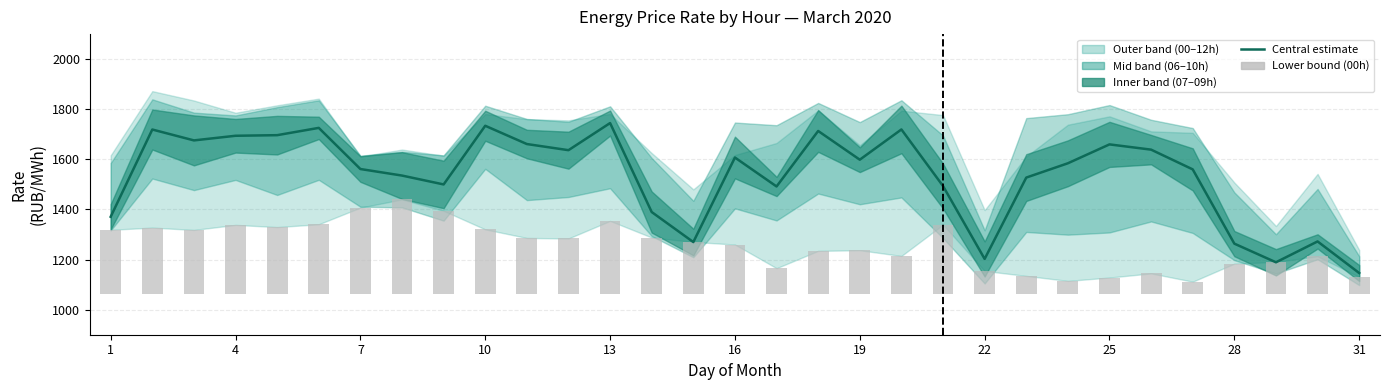

What is the difference between the maximum and minimum values in the col_1 (lower bound) series?

328.4